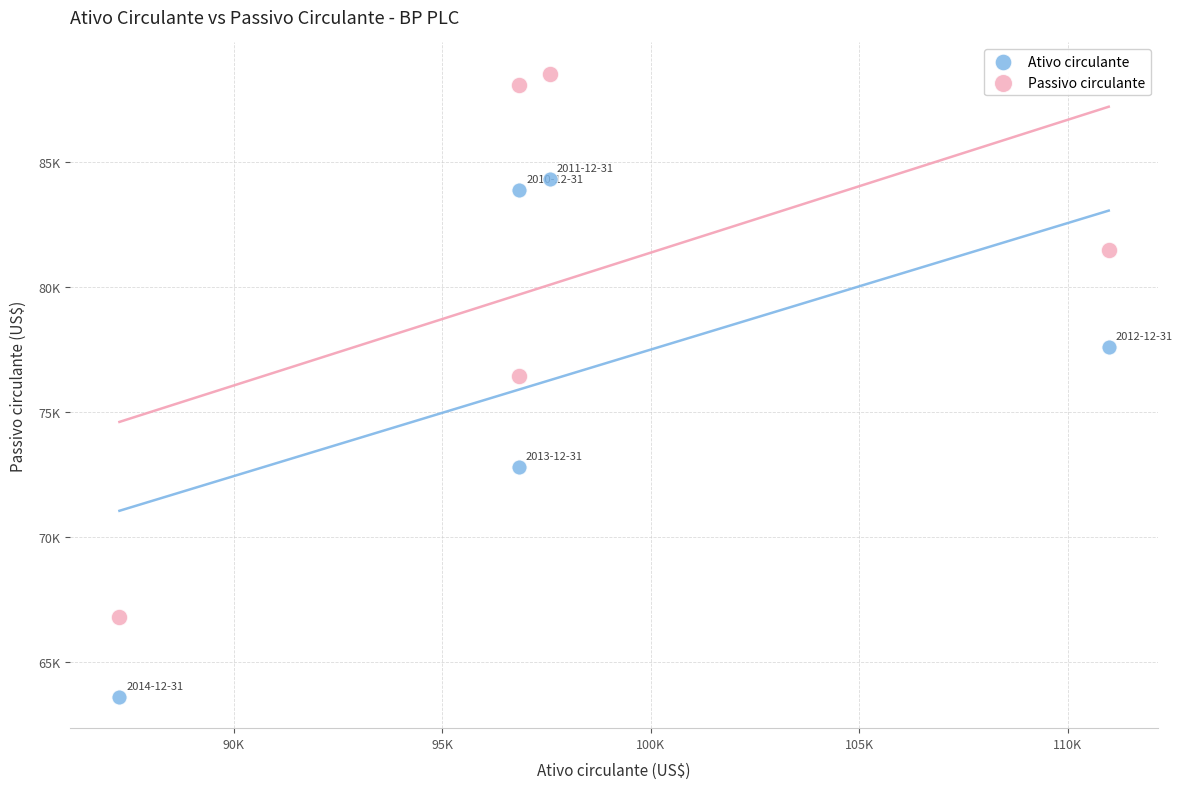

Which series contains the lowest Y value?

Ativo circulante